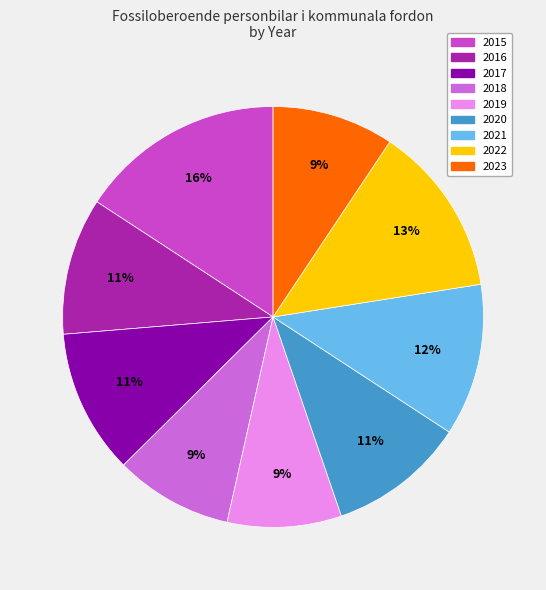

Is the sum of 2016 and 2015 greater than half?

No